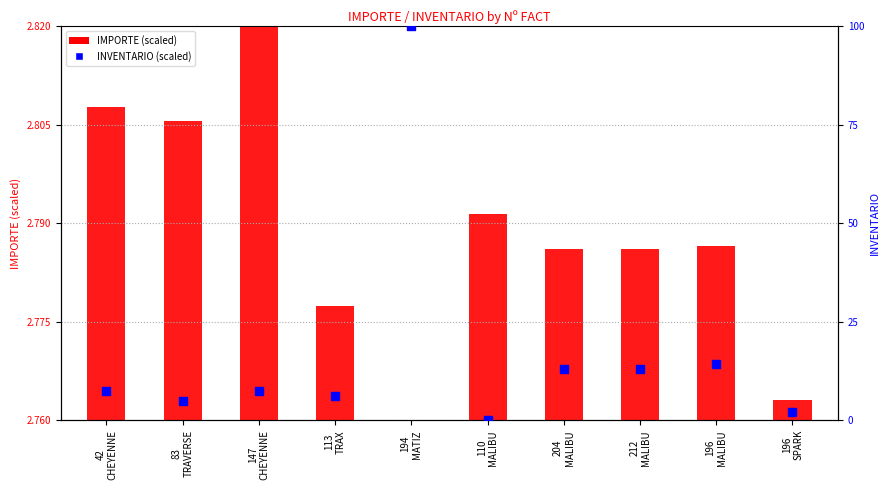

Which series contains the highest Y value?

INVENTARIO (scaled)